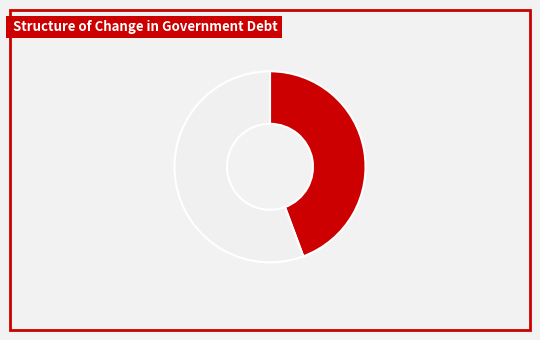

Combined, do Negative Change and Positive Change account for over 50%?

Yes